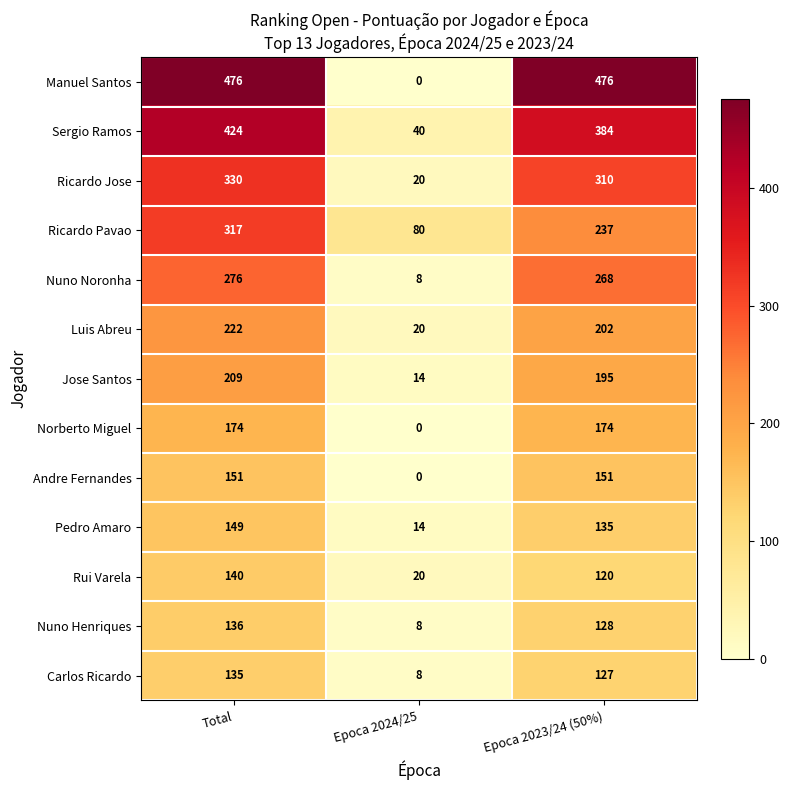

What is the sum of all Nuno Noronha values?

552